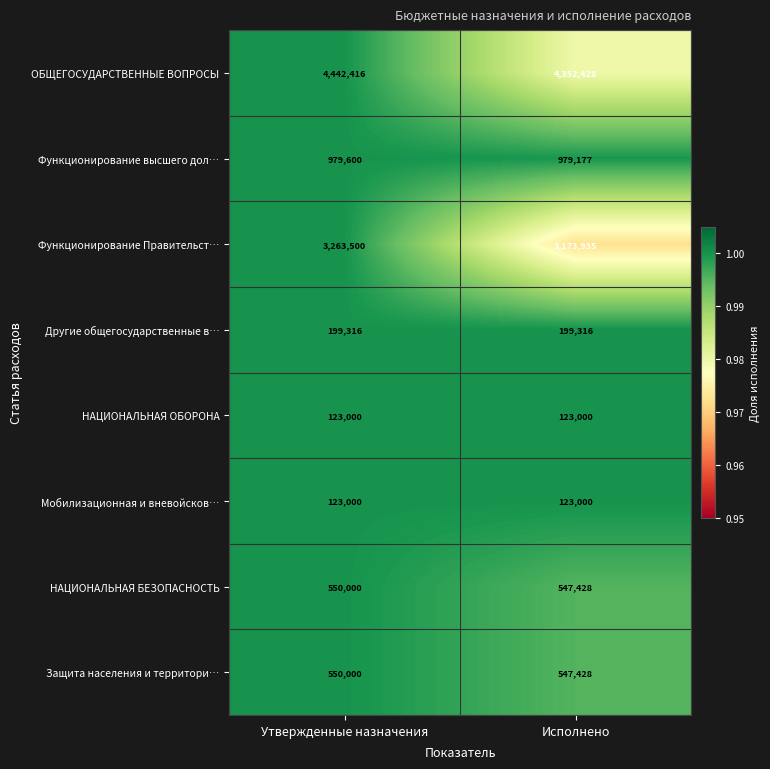

Which series has the largest total across all categories?

ОБЩЕГОСУДАРСТВЕННЫЕ ВОПРОСЫ